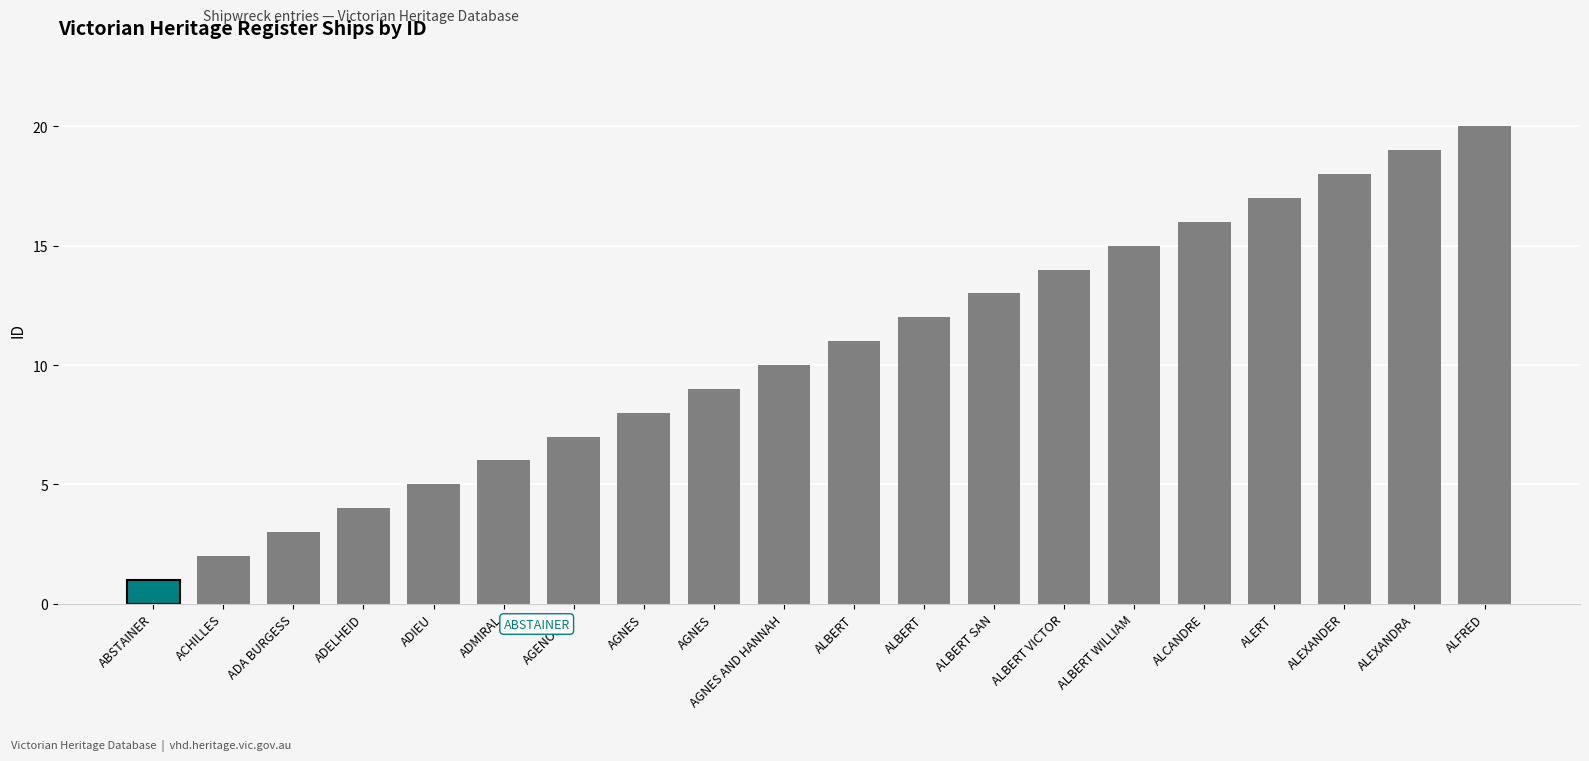

Reading right to left, what are all the values shown in this chart?

ALFRED=20	ALEXANDRA=19	ALEXANDER=18	ALERT=17	ALCANDRE=16	ALBERT WILLIAM=15	ALBERT VICTOR=14	ALBERT SAN=13	ALBERT=12	ALBERT=11	AGNES AND HANNAH=10	AGNES=9	AGNES=8	AGENORIA=7	ADMIRAL=6	ADIEU=5	ADELHEID=4	ADA BURGESS=3	ACHILLES=2	ABSTAINER=1